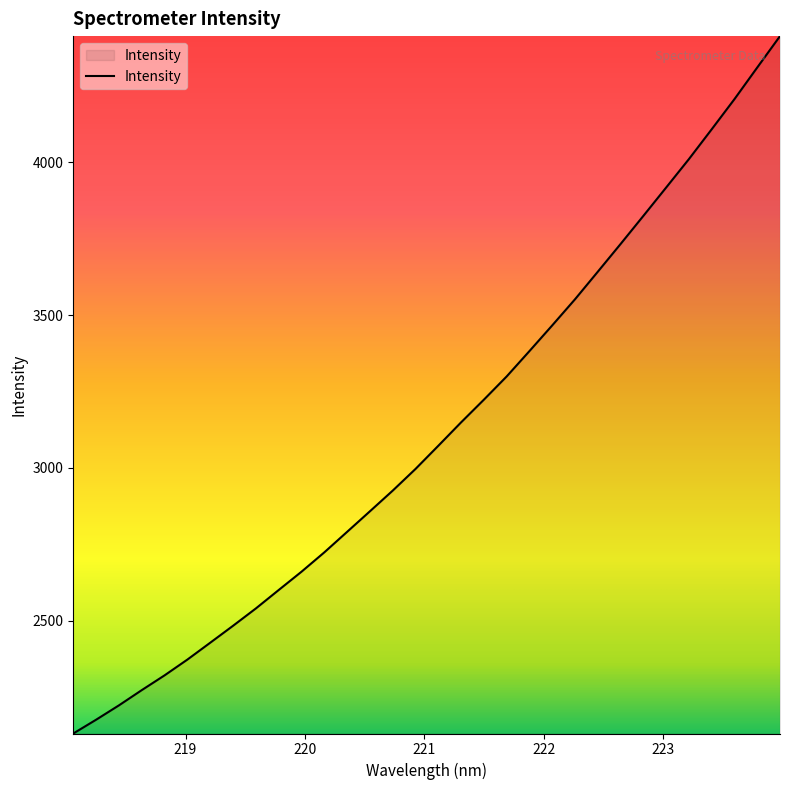

What is the difference between the maximum and minimum values?

2281.5